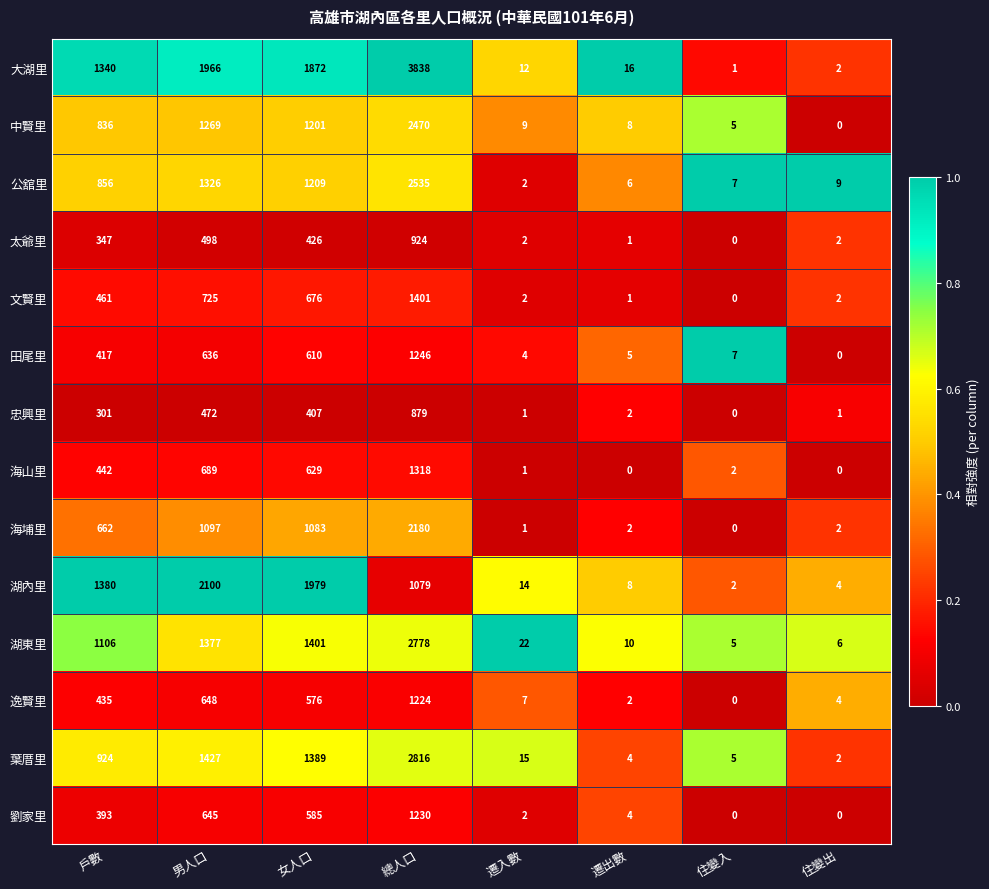

The value of 文賢里 at 女人口 is 1169. True or false?

False